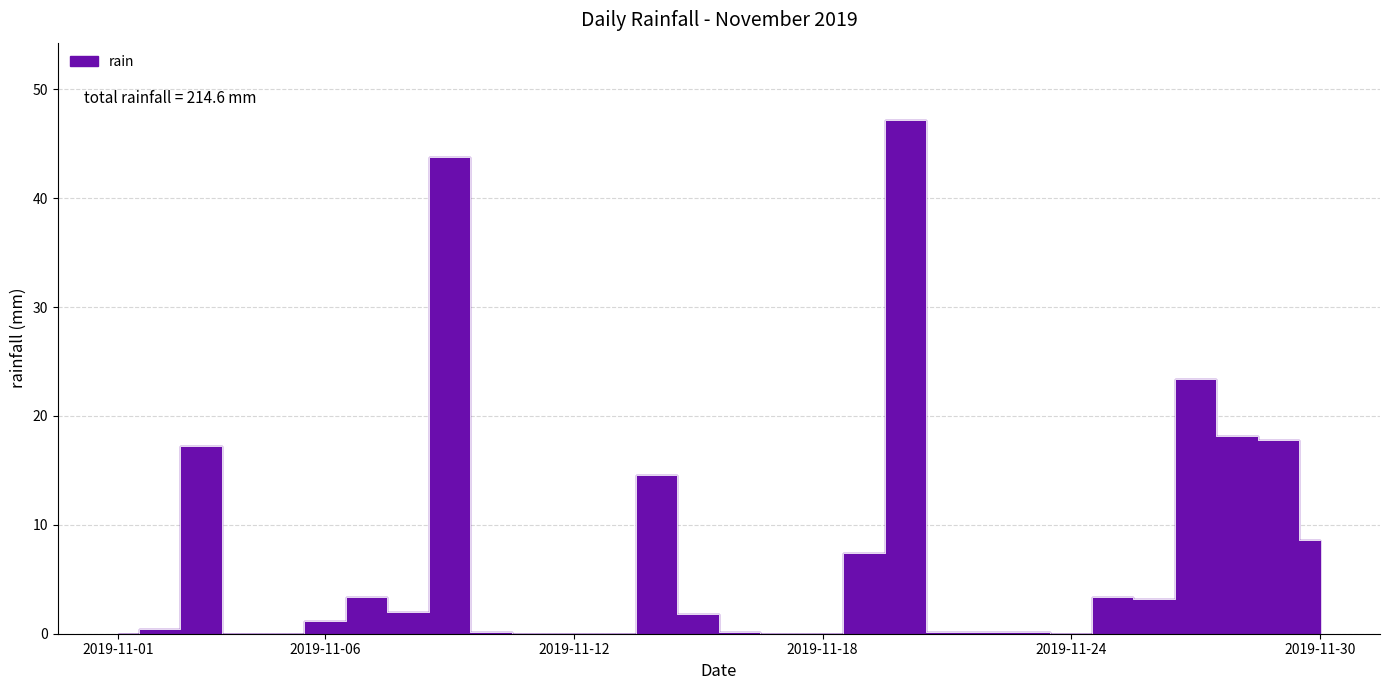

How many distinct data groups are displayed?

1